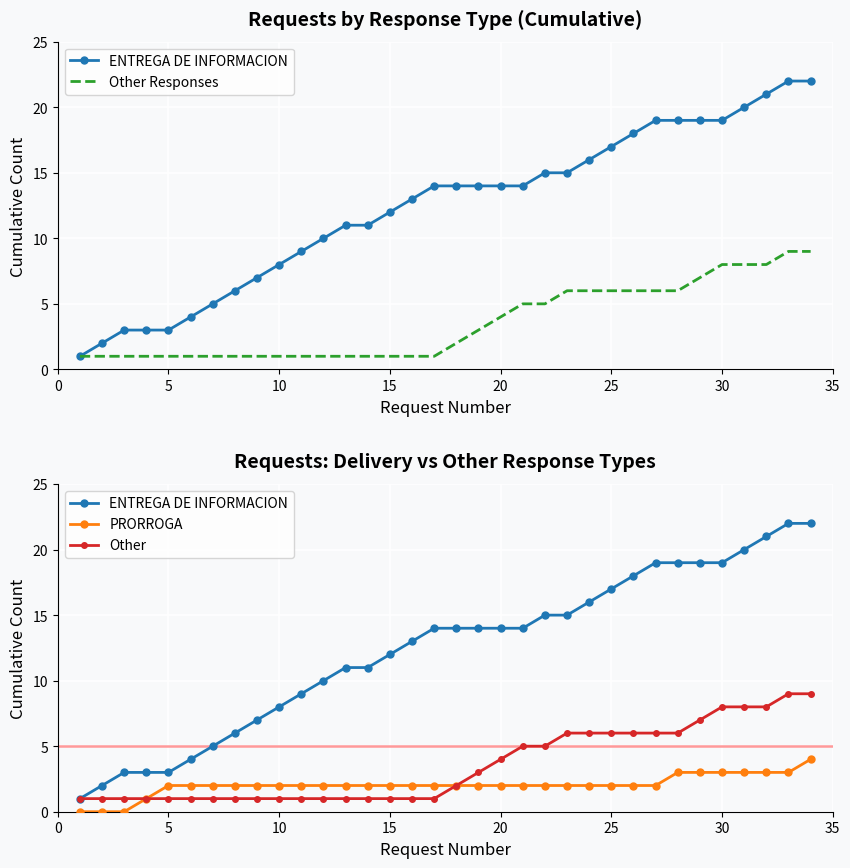

What is the sum of the Other values at 0 and 5?

2